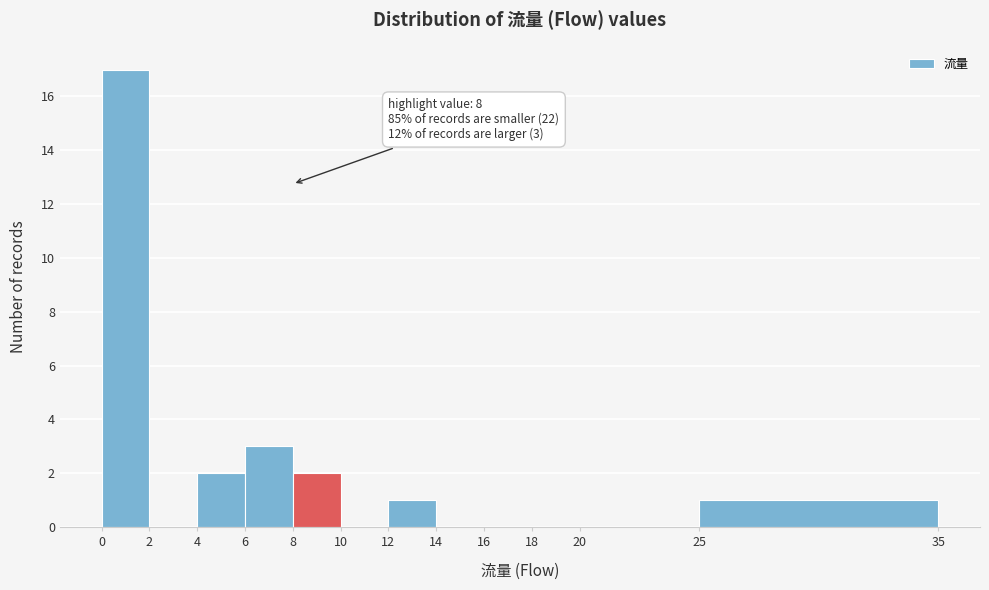

Over which range of the x-axis is the bar tallest?

0 to 2